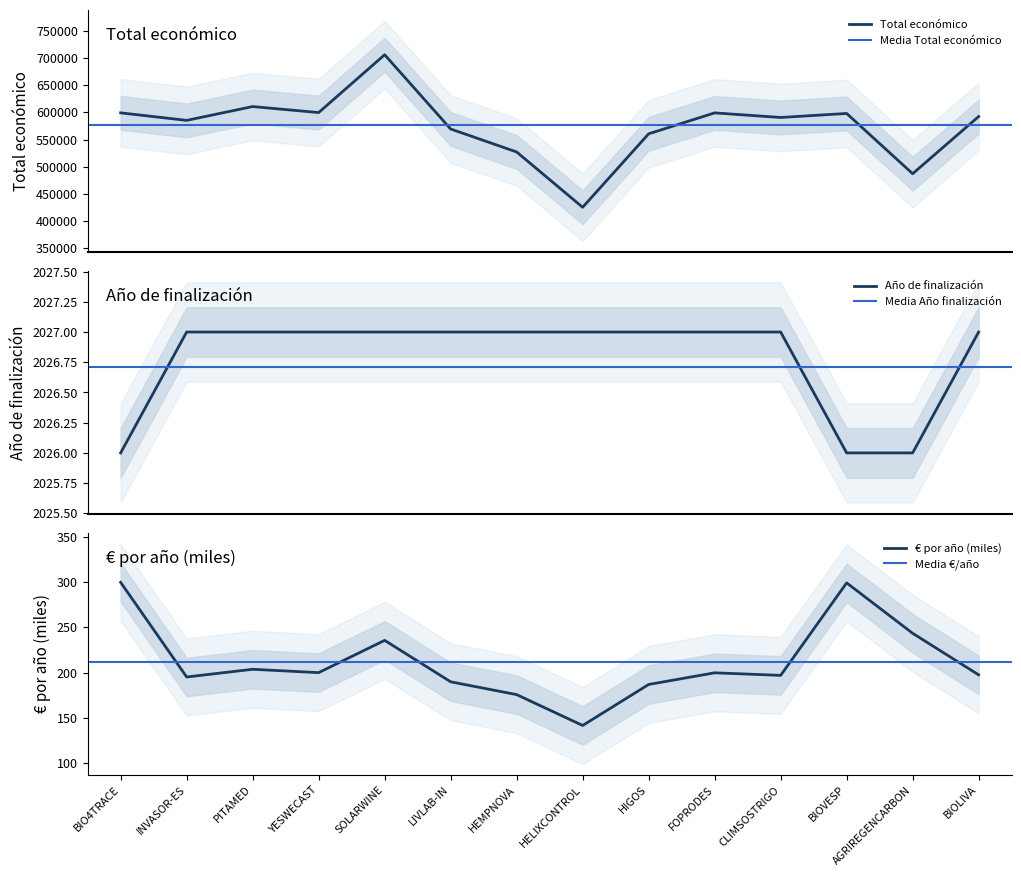

What is the value of the Total económico point at the 11th from the left?

590712